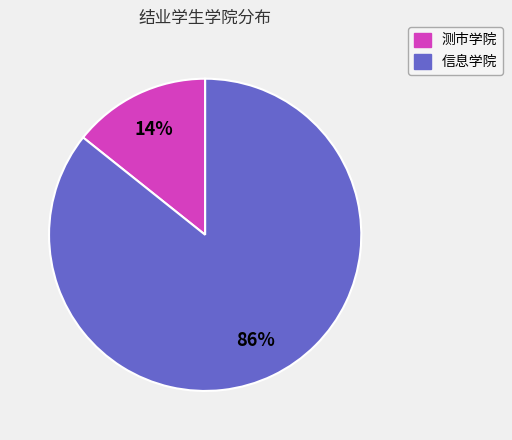

Do 测市学院 and 信息学院 together represent more than half of the pie?

Yes